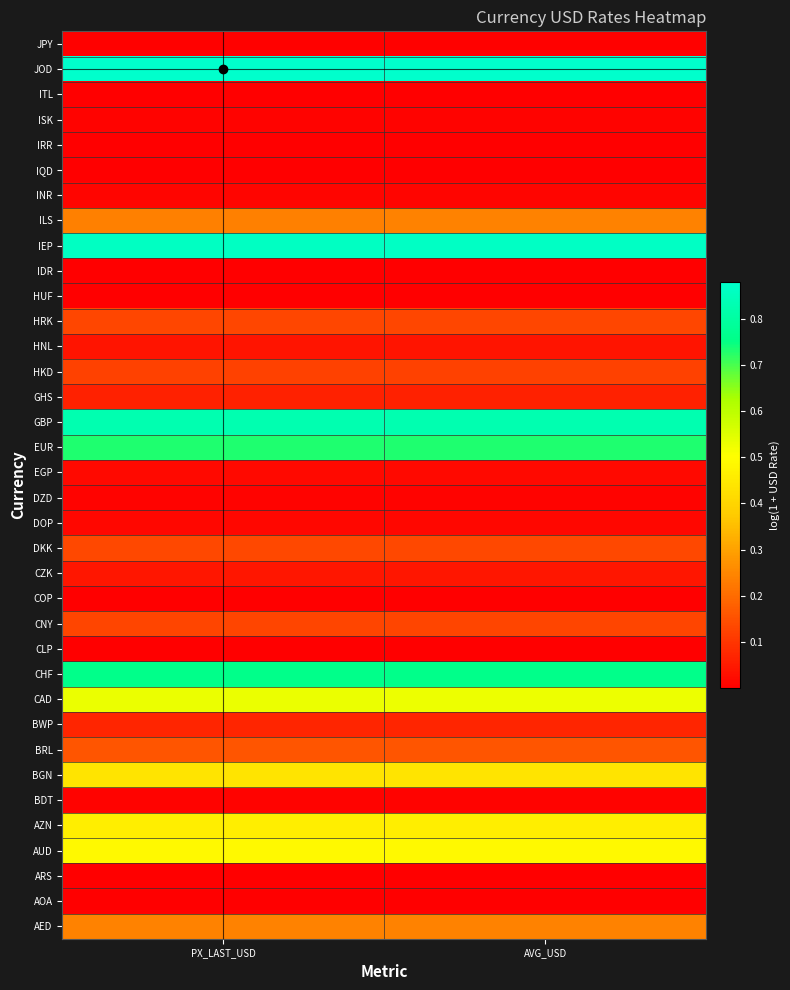

At how many categories does at least one series exceed 0?

2